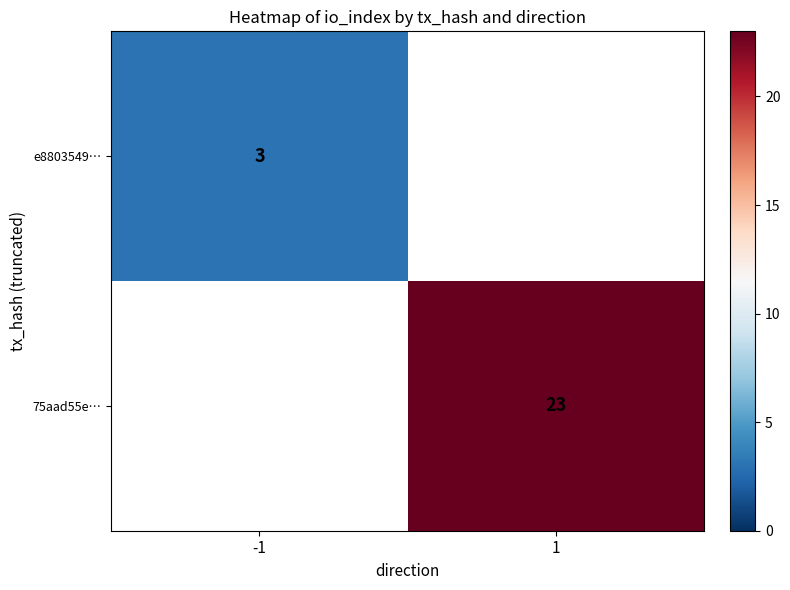

Is the value of 75aad55e… at 1 greater than the value of e8803549… at -1?

Yes